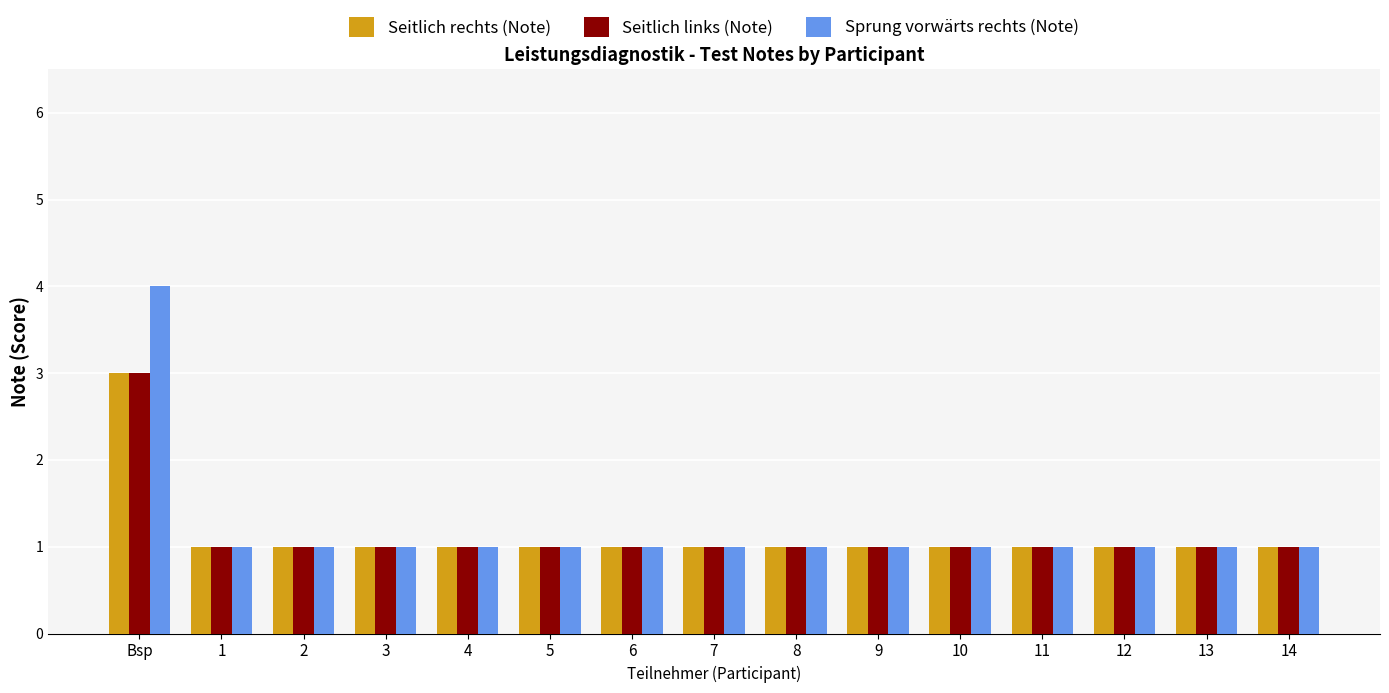

What is the approximate value of Sprung vorwärts rechts (Note) at 7?

1